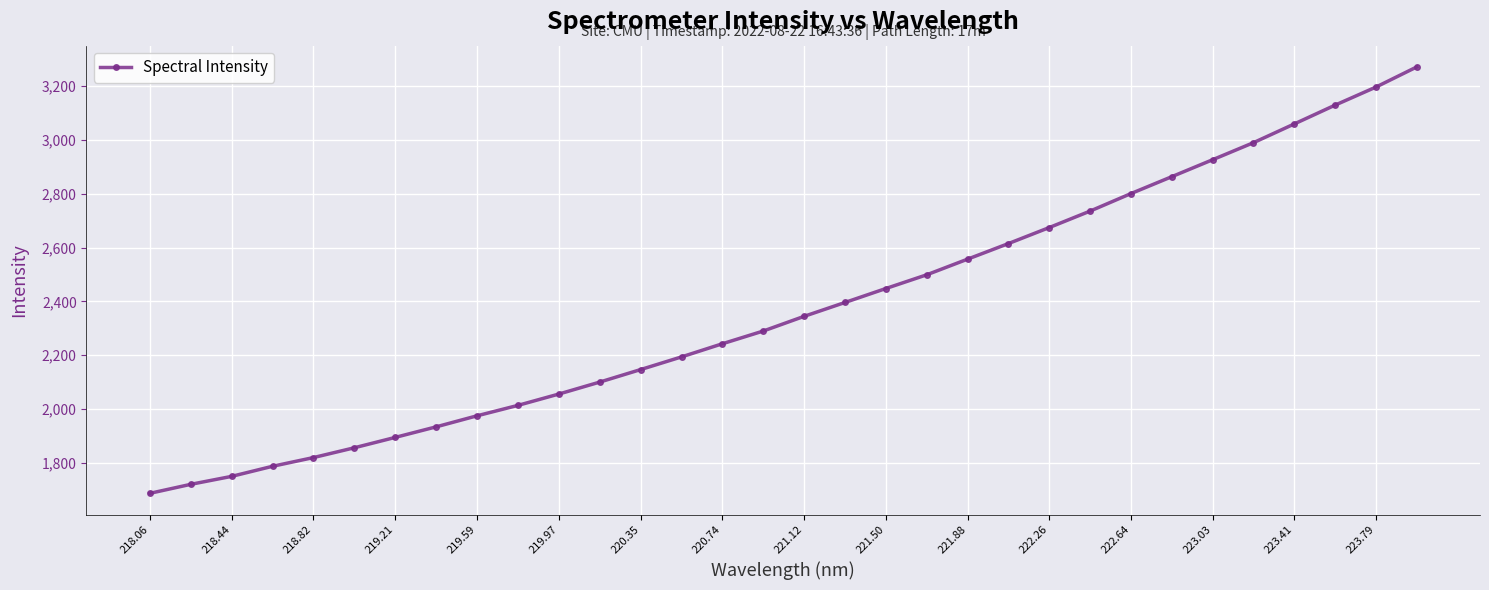

What is the value of the 15th point from the left?

2242.6